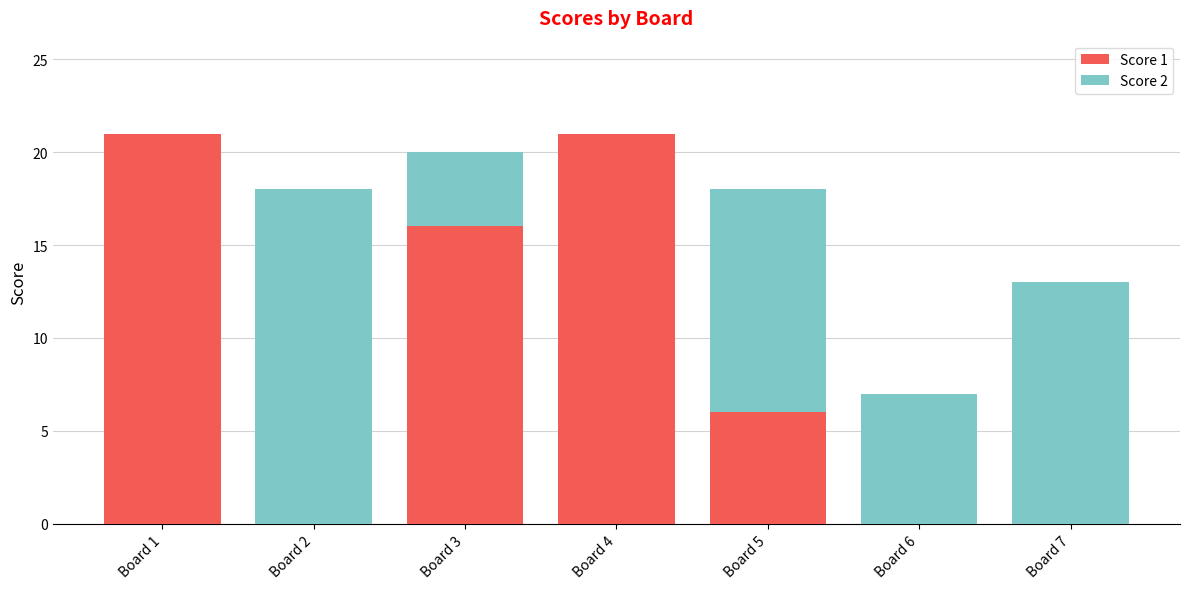

Is it true that Score 1 equals 13 at Board 1?

False